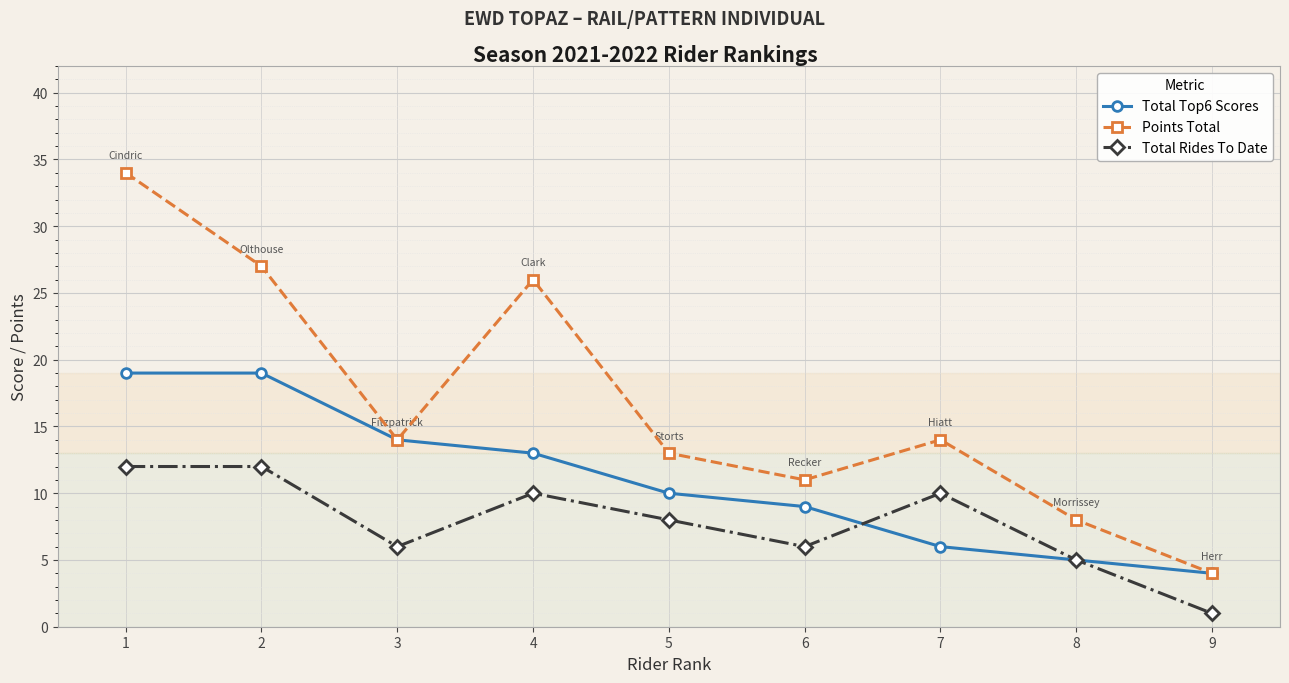

What is the total value across all series at 7?

30